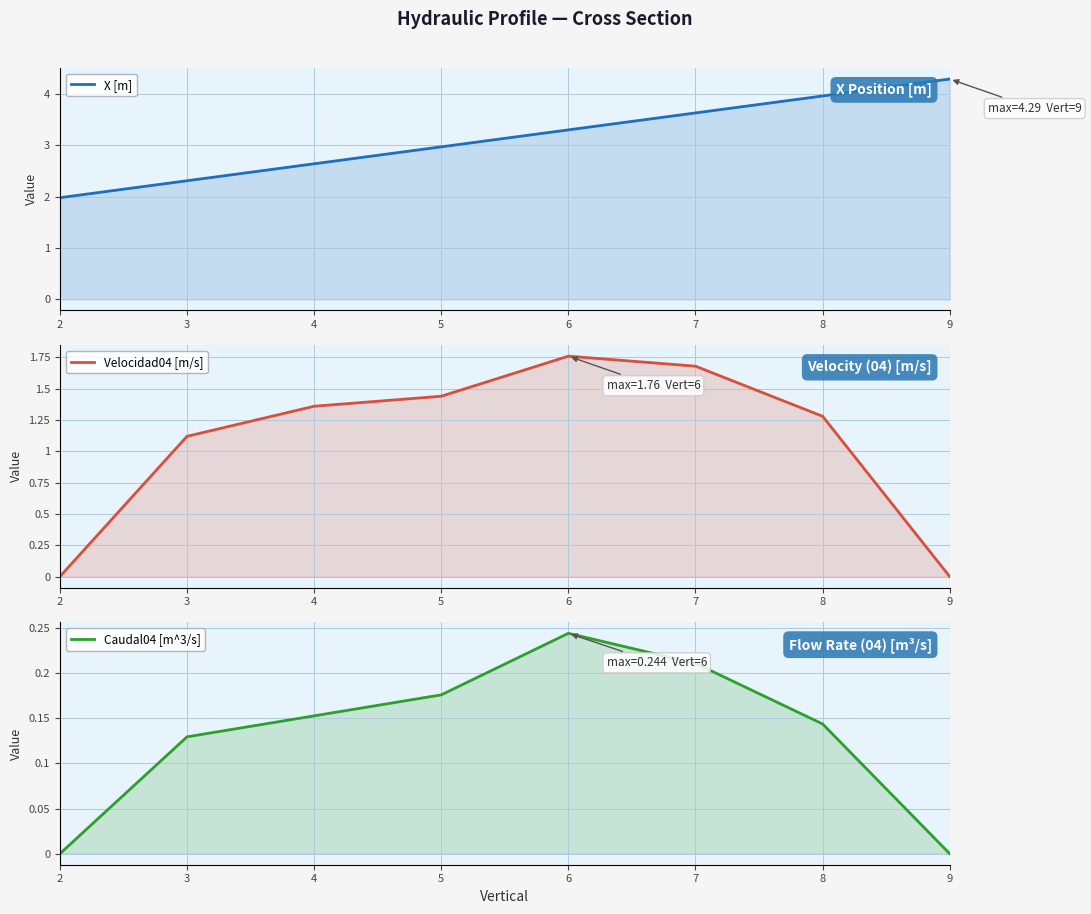

List the series in order of their peak value, lowest first.

Caudal04 [m^3/s], Velocidad04 [m/s], X [m]